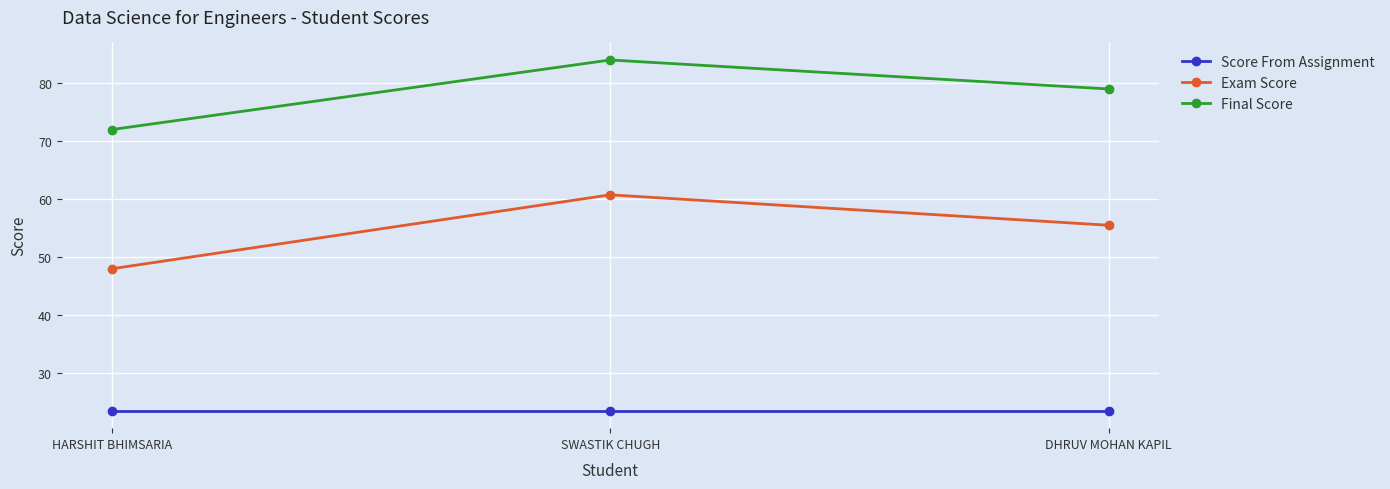

List the series in order of their overall mean, lowest first.

Score From Assignment, Exam Score, Final Score